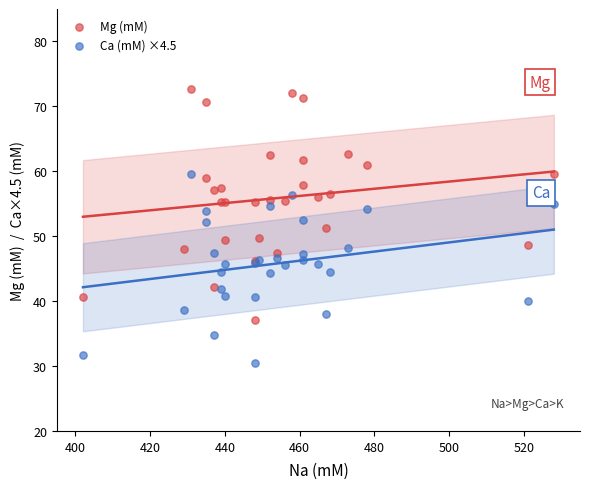

Which series has the widest spread of Y values?

Mg (mM)